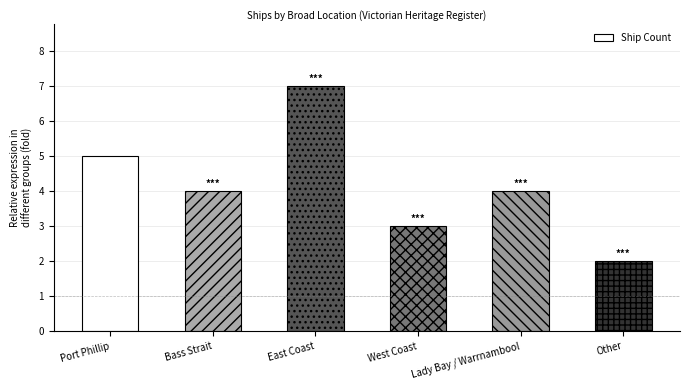

How many categories are shown in the chart?

6